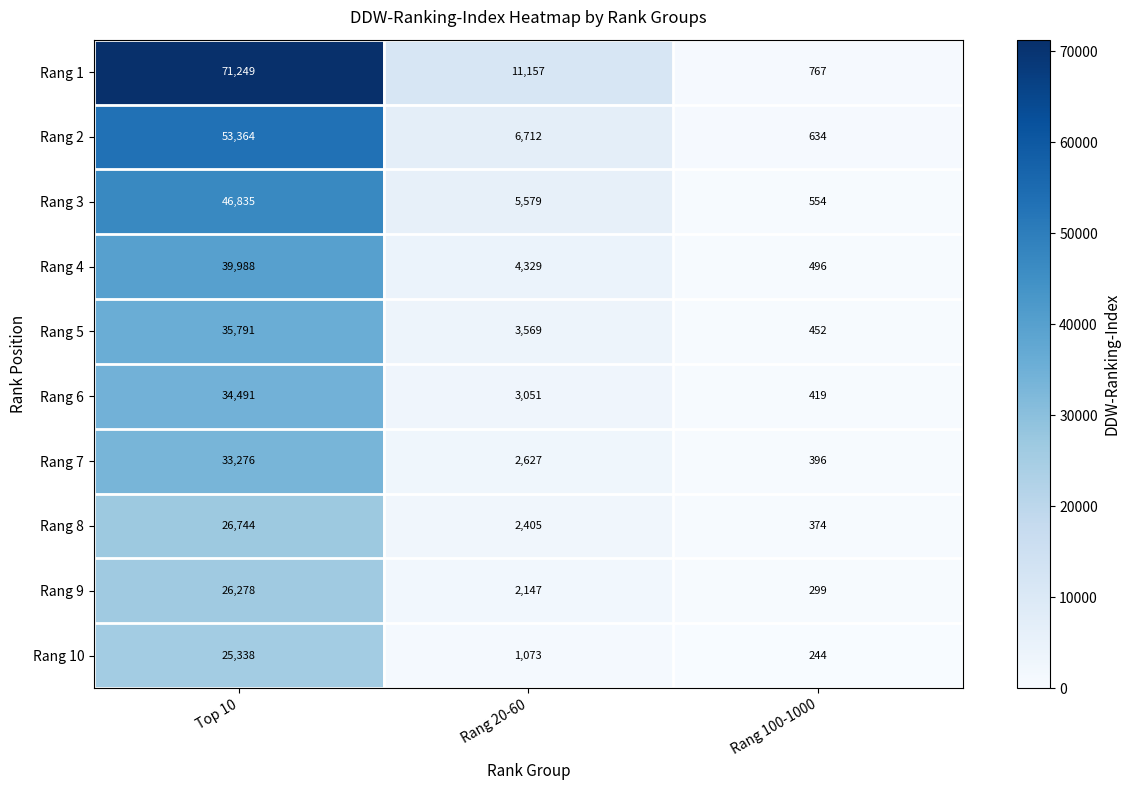

What is the average value of the Rang 7 series?

12100